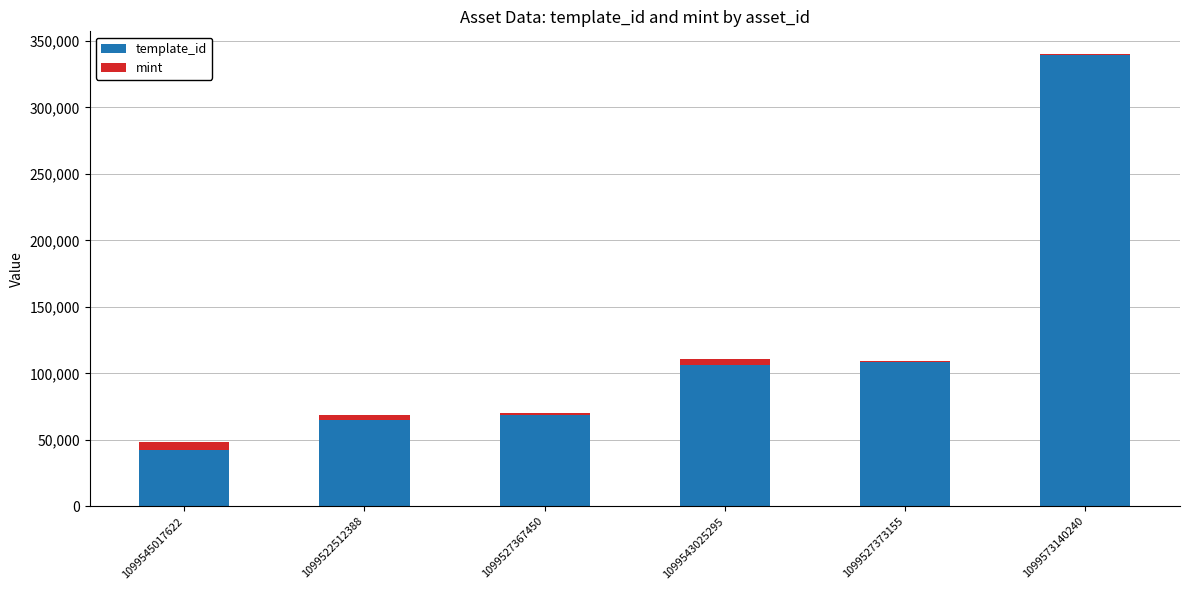

At which category is the sum across all series the highest?

1099573140240